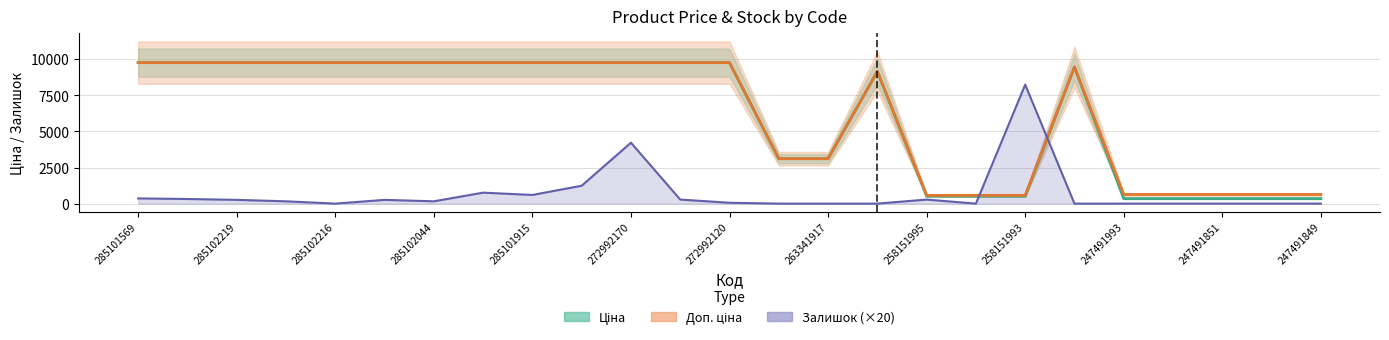

Reading right to left, extract all data points from this chart.

Ціна: 345.6	345.6	345.6	345.6	345.6	9460.9	515.8	515.8	515.8	9154.5	3112.5	3112.5	9764.4	9764.4	9764.4	9764.4	9764.4	9764.4	9764.4	9764.4	9764.4	9764.4	9764.4	9764.4	9764.4
Доп. ціна: 634.0	634.0	634.0	634.0	634.0	9460.9	571.0	571.0	571.0	9154.5	3113.0	3113.0	9764.4	9764.4	9764.4	9764.4	9764.4	9764.4	9764.4	9764.4	9764.4	9764.4	9764.4	9764.4	9764.4
Залишок: 0.0	0.0	0.0	0.0	0.0	0.0	8240.0	0.0	280.0	0.0	0.0	0.0	60.0	280.0	4220.0	1240.0	600.0	760.0	160.0	260.0	0.0	160.0	260.0	320.0	360.0